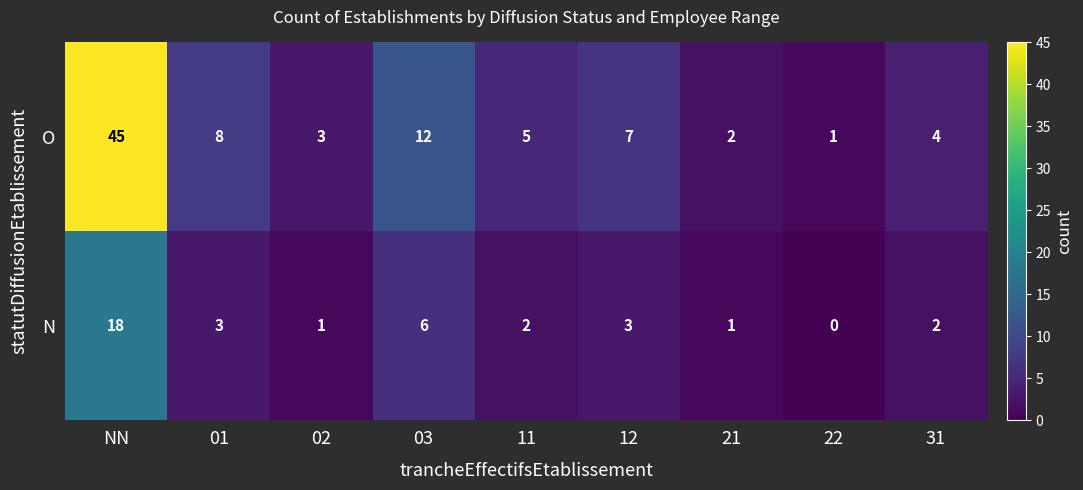

How many distinct data groups are displayed?

2